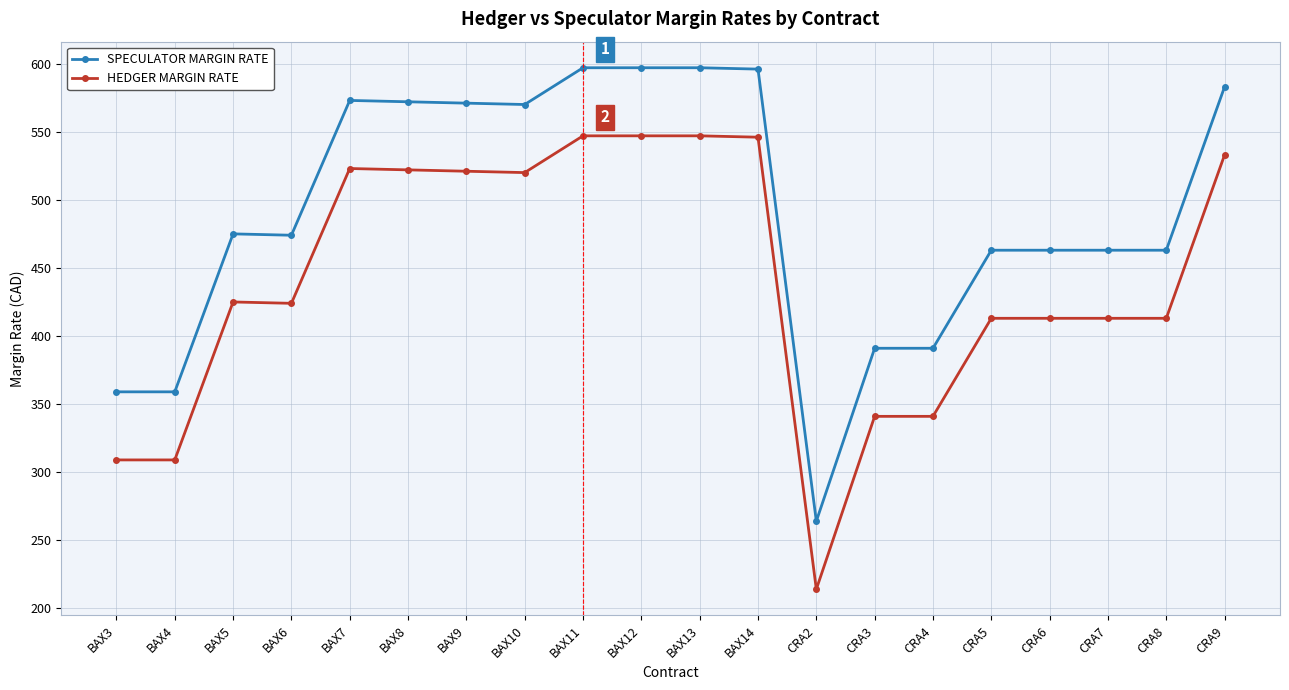

True or false: HEDGER MARGIN RATE has more than 1 interior local peaks.

True